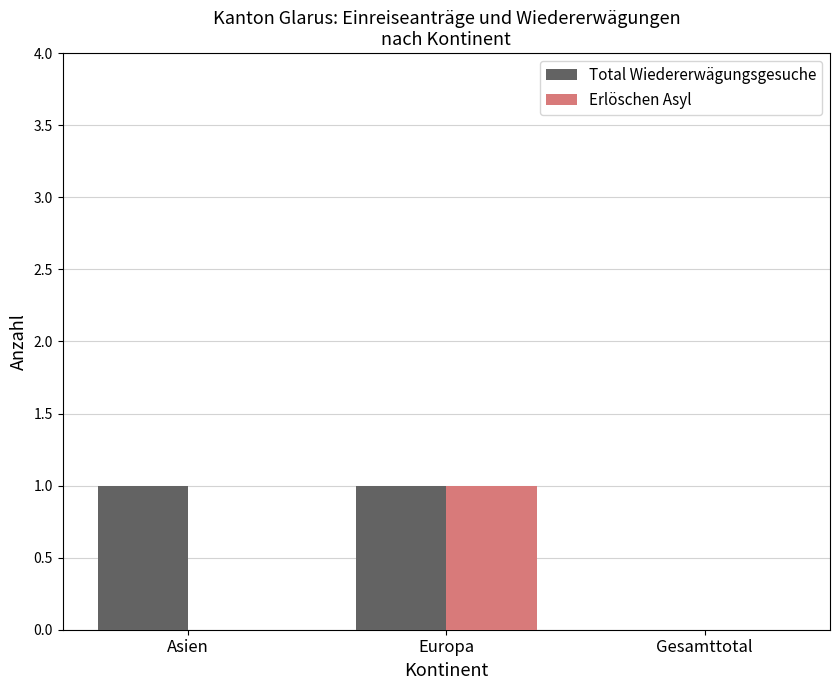

The value of Erlöschen Asyl at Asien is -1. True or false?

False